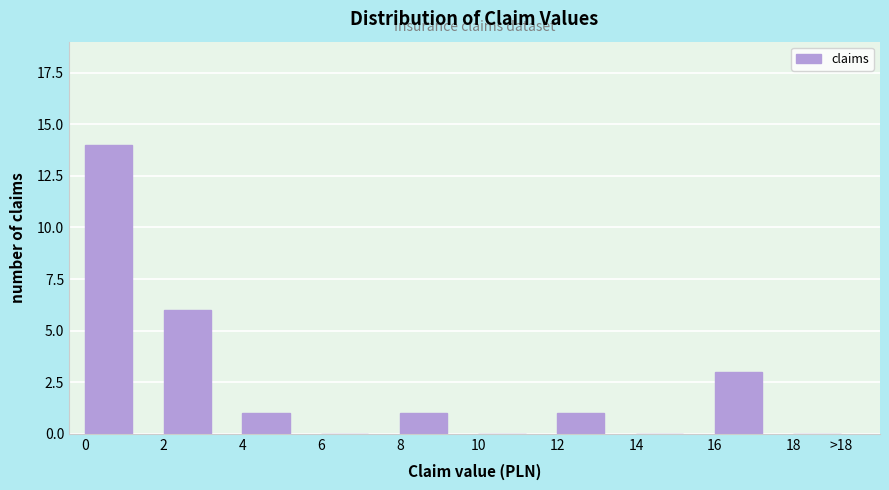

Reading left to right, extract all data points from this chart.

0=14	2=6	4=1	6=0	8=1	10=0	12=1	14=0	16=3	18=0